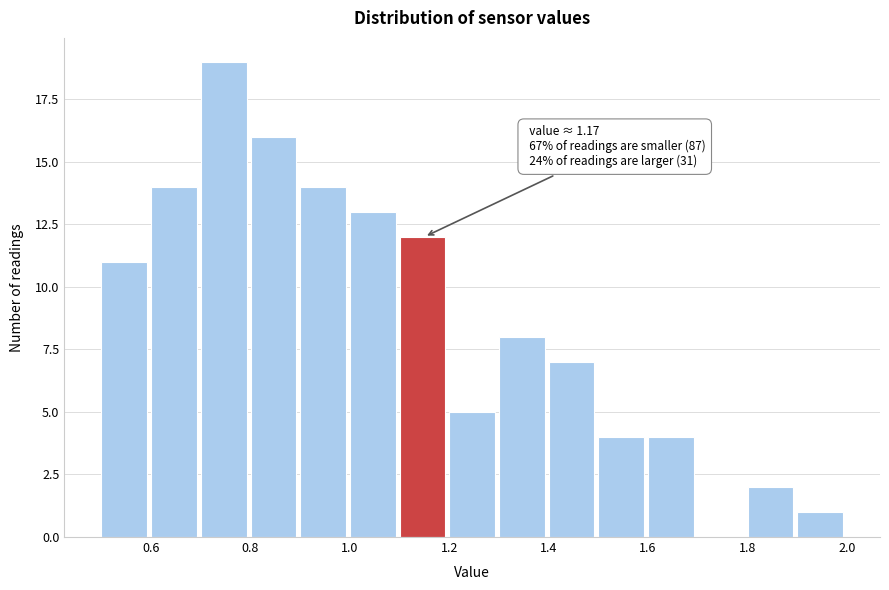

Which range on the x-axis has the tallest bar?

0.7 to 0.8